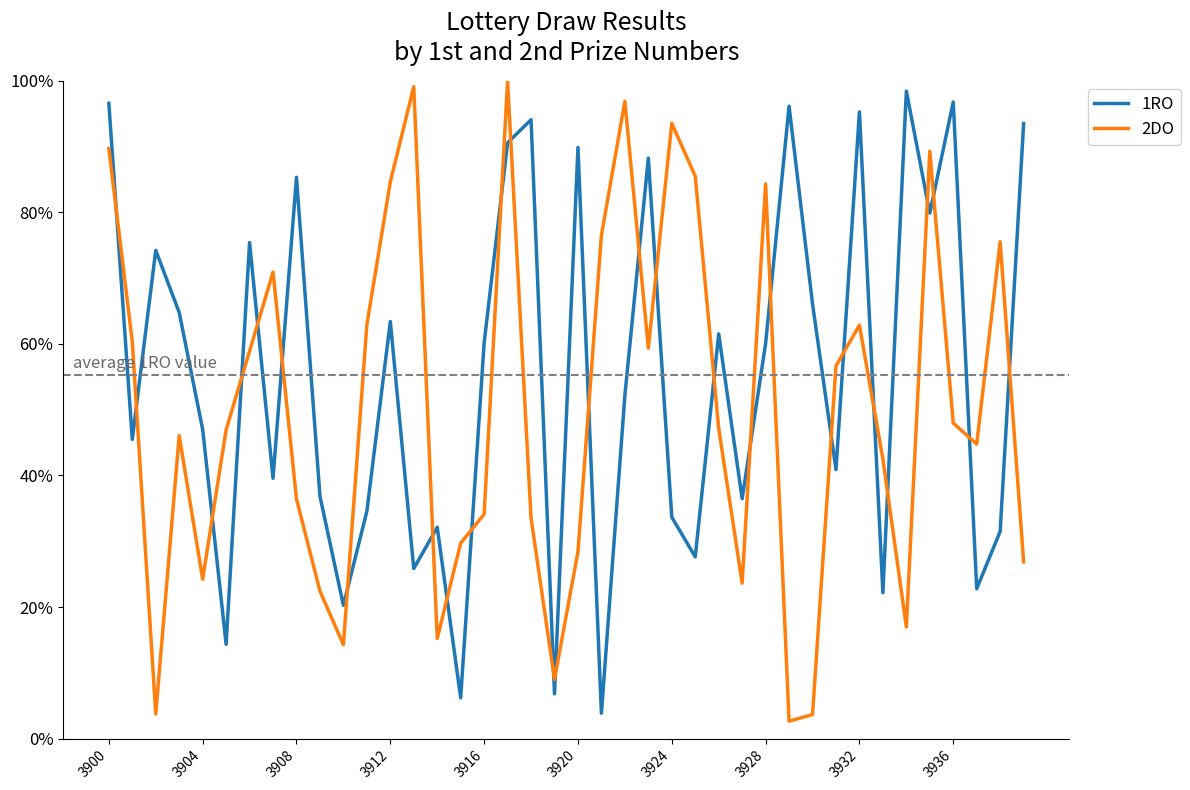

True or false: 2DO has more than 1 interior local peaks.

True